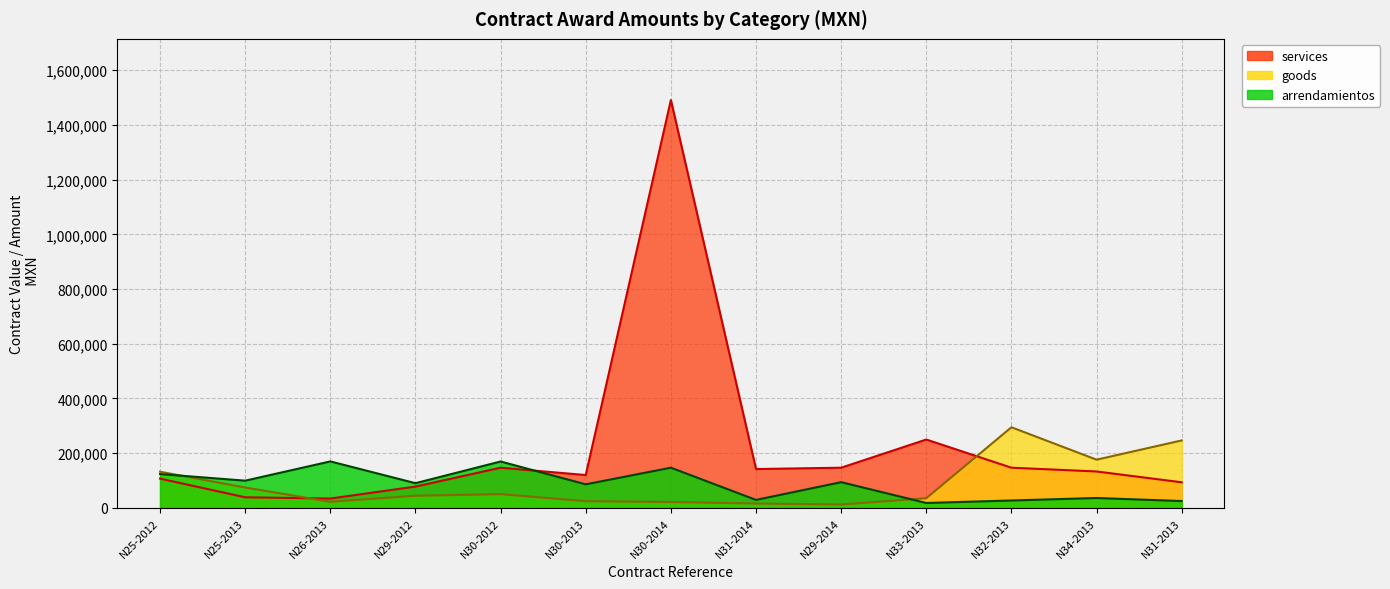

How many intersections are there between services (line) and arrendamientos (line)?

1